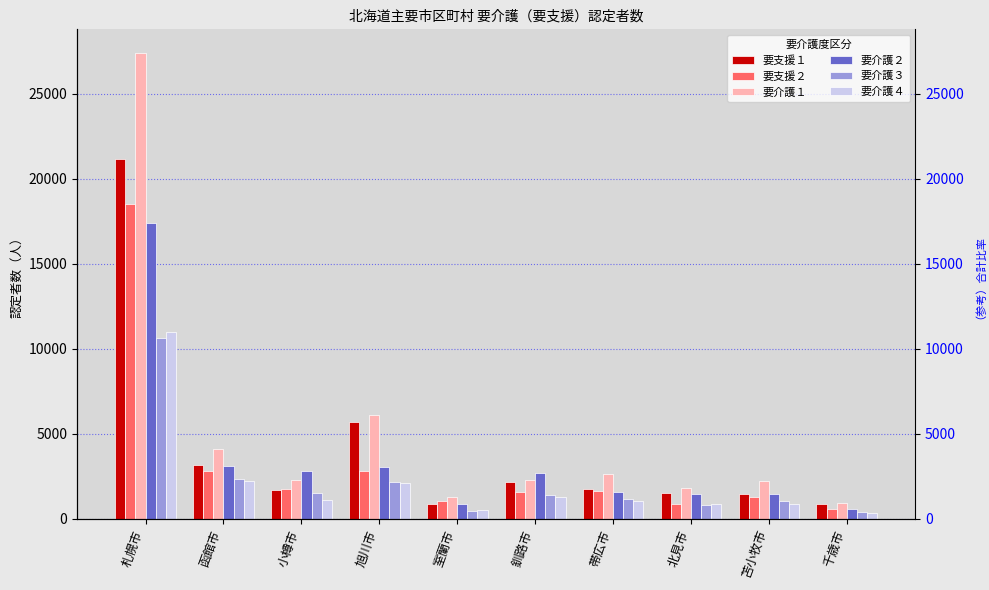

What is the maximum value shown in the chart?

27417